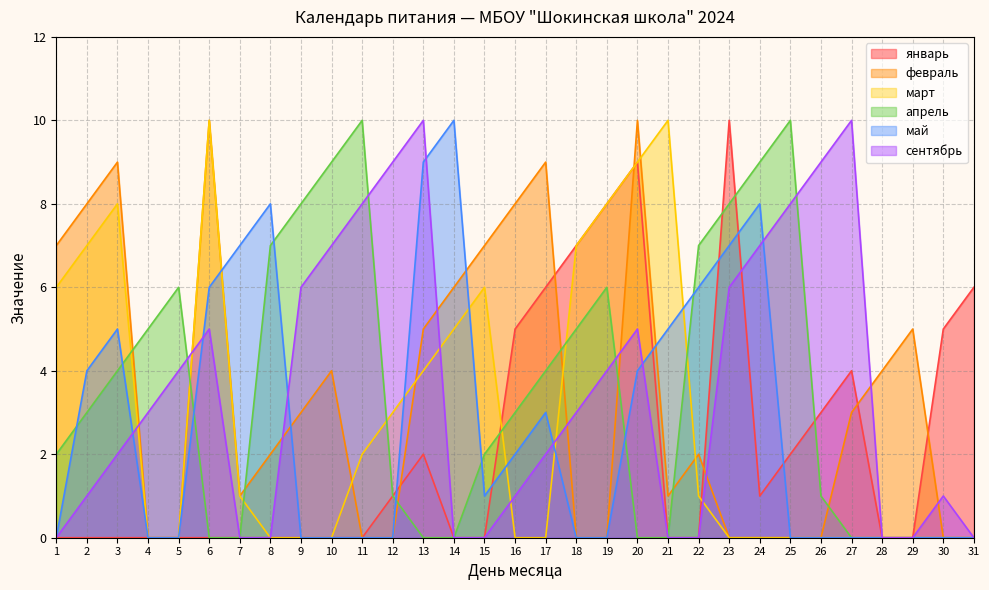

What is the greatest value displayed?

10